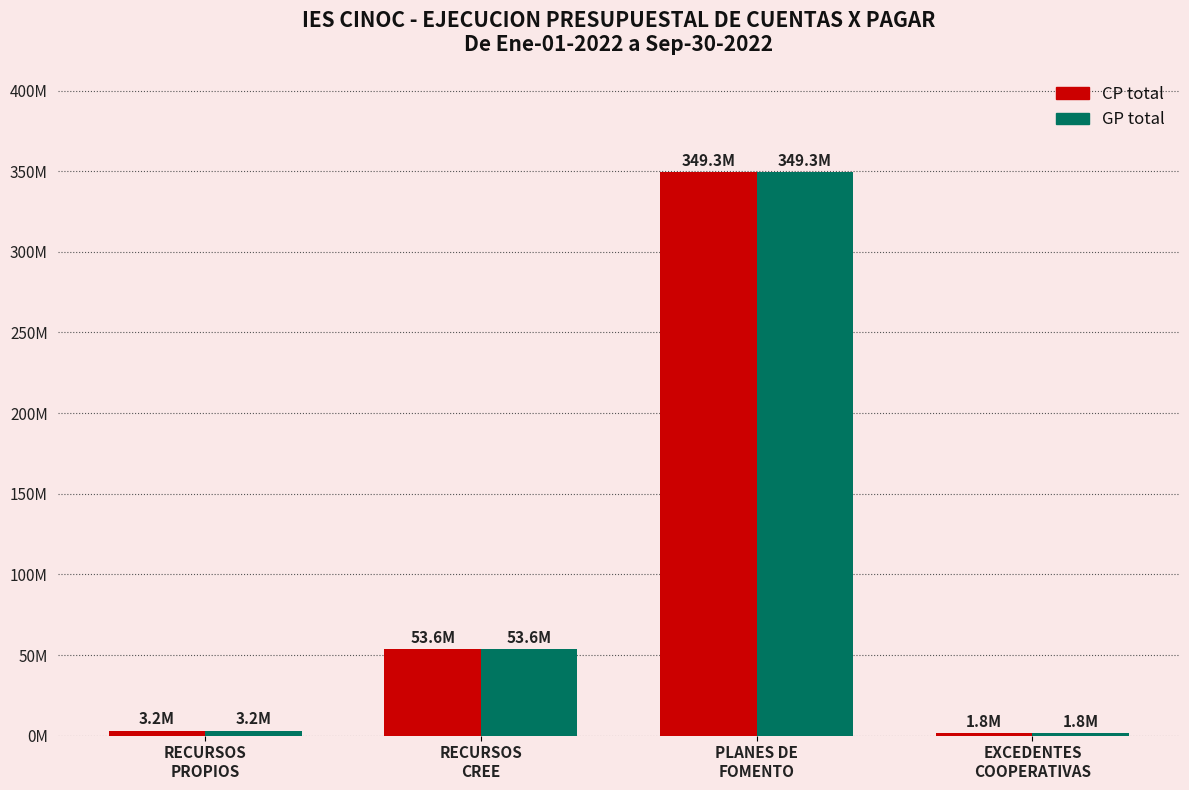

Reading left to right, transcribe all the data shown in this chart.

CP total: 3200000.0	53569423.0	349336356.2	1760068.0
GP total: 3200000.0	53569423.0	349336356.0	1760068.0